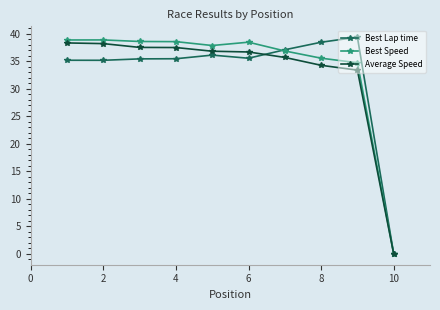

Count the number of data series in this chart.

3